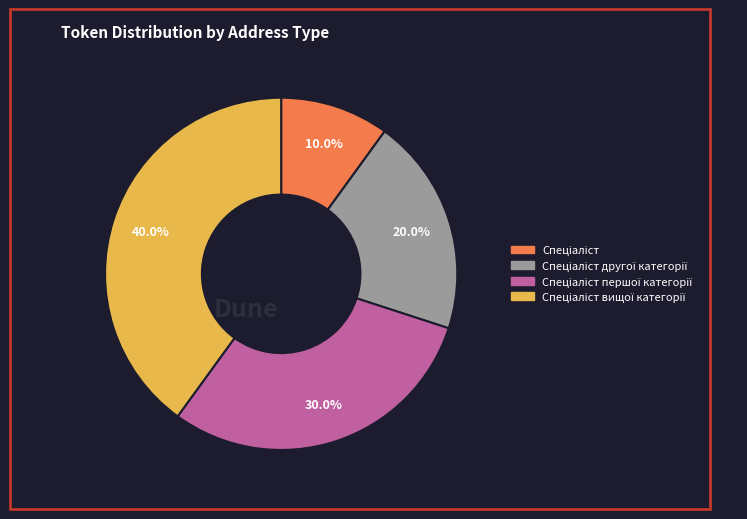

How many slices are in this pie chart?

4